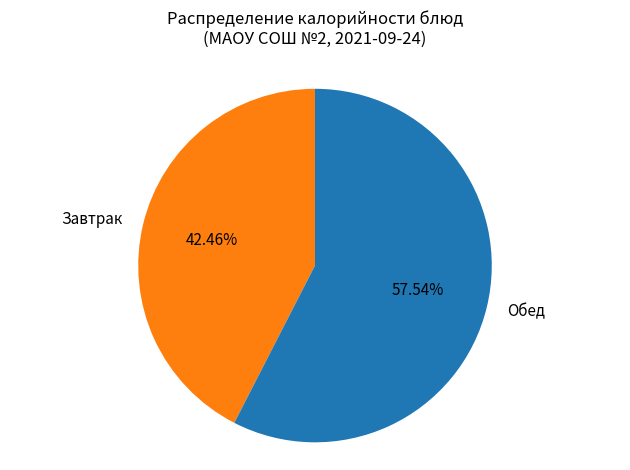

Which slice is the largest?

Обед